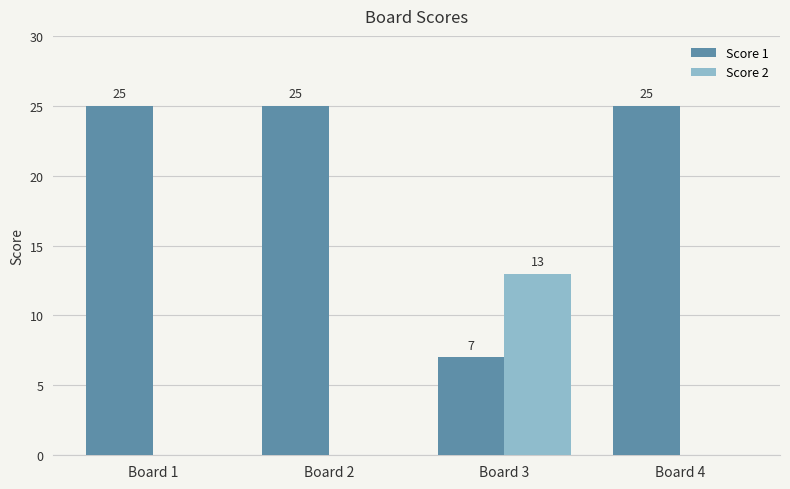

How many distinct data groups are displayed?

2